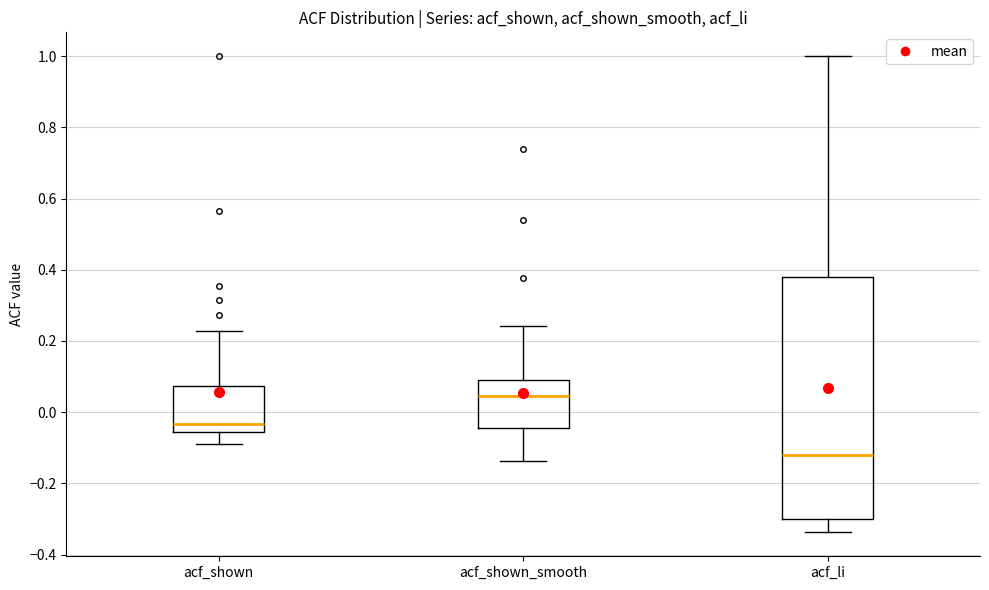

Which box has the highest median line?

acf_shown_smooth